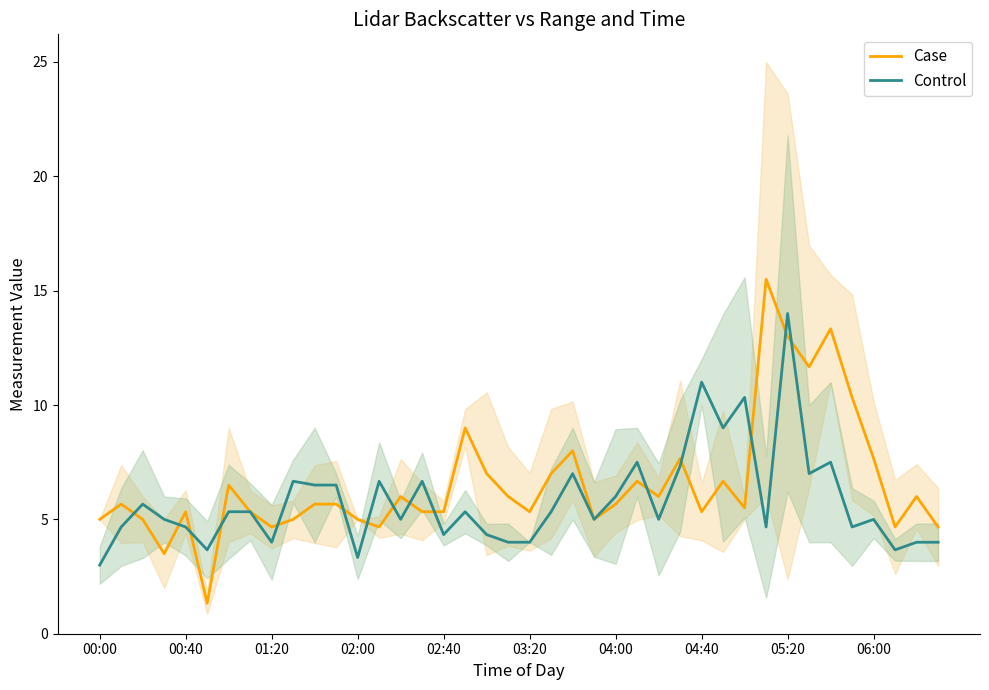

What is the spread (max minus min) of values at 25?

0.8